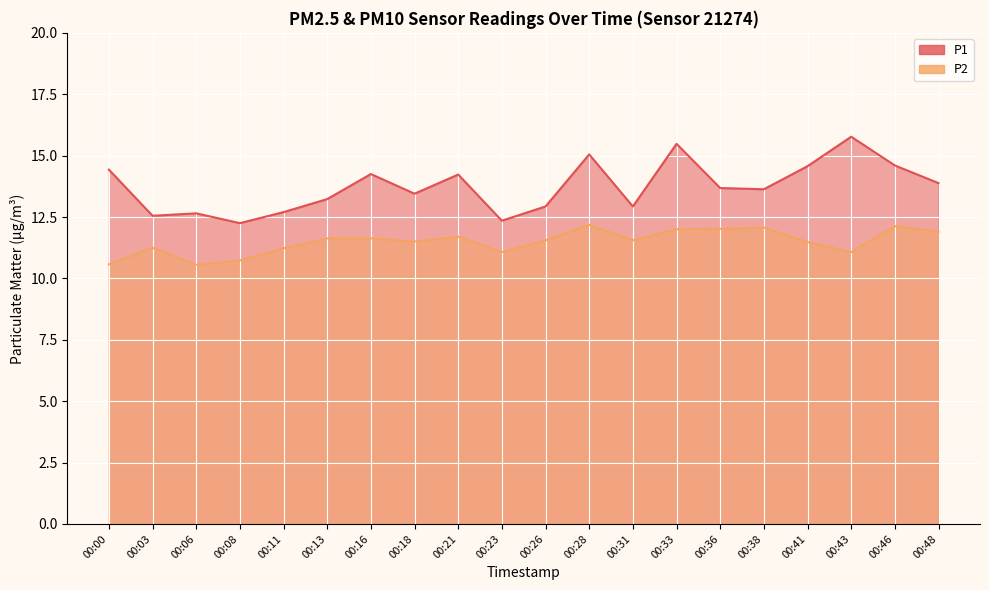

At which category does P1 reach its first local valley?

00:03